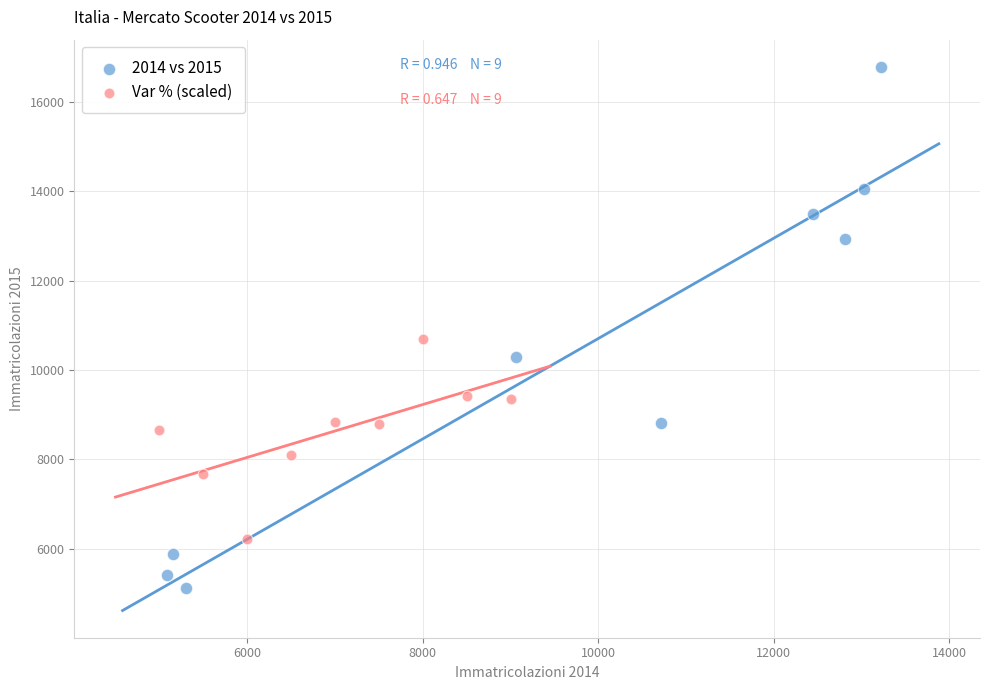

Which series reaches the maximum Y coordinate?

2014 vs 2015